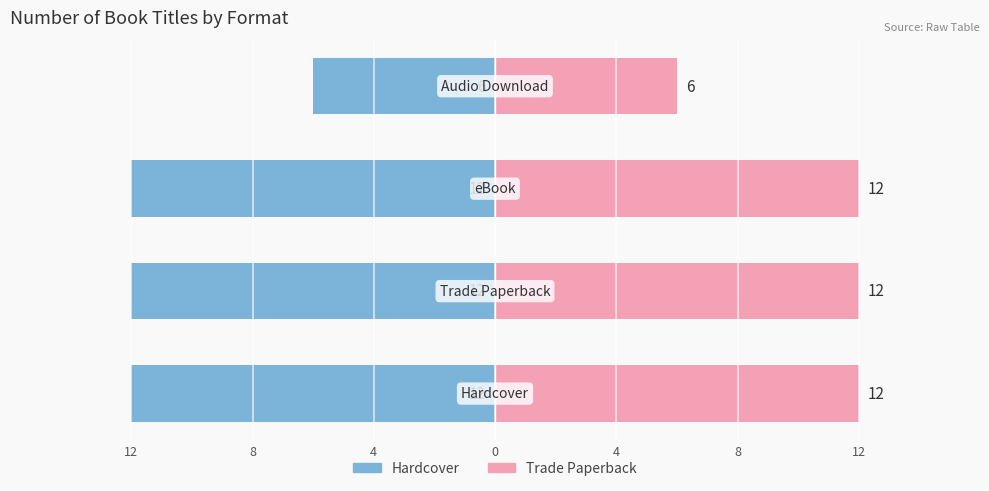

What is the approximate value of Hardcover at 4?

-12